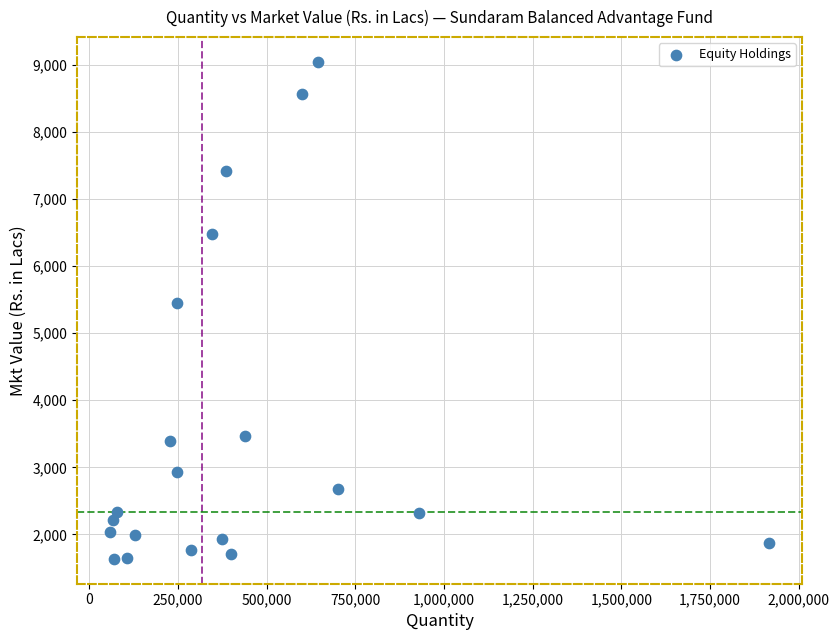

What is the range of X values (max minus min)?

1858076.0